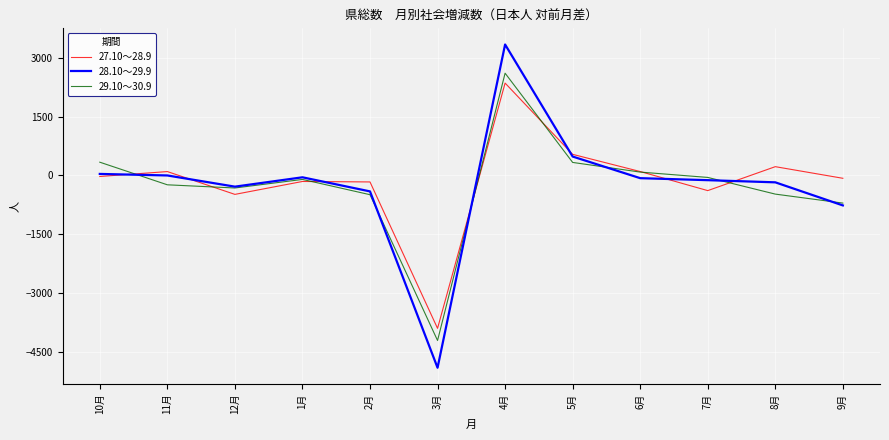

At which category does the chart reach its minimum across all series?

3月